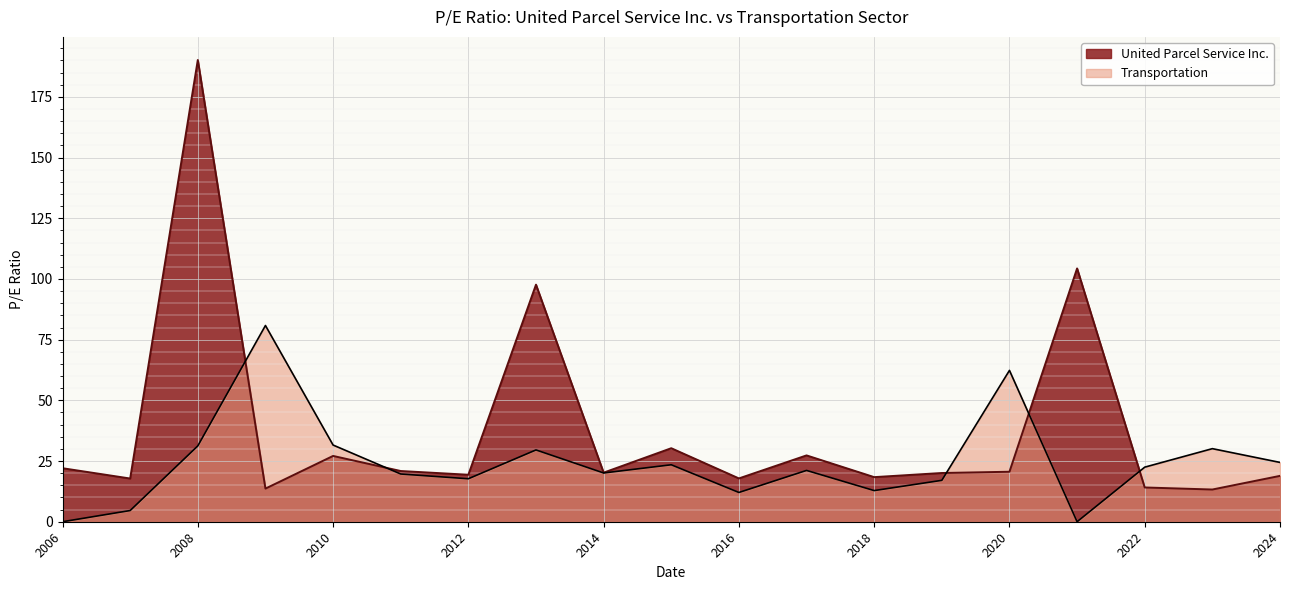

Is the value of United Parcel Service Inc. at 2023-02-21 greater than the value of Transportation at 2021-02-22?

Yes